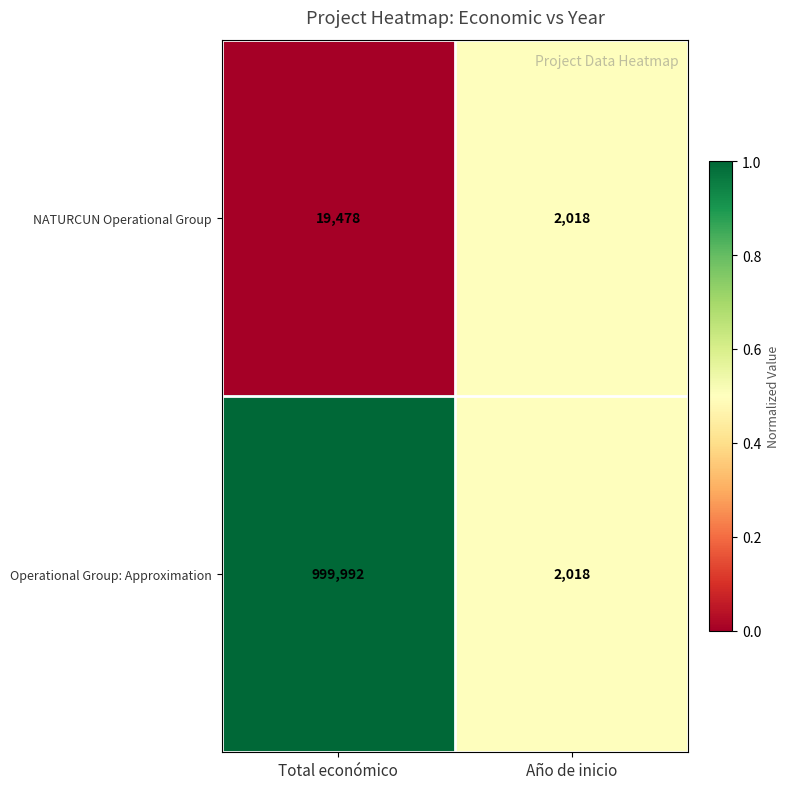

Which series changed the most between Total económico and Año de inicio?

Operational Group: Approximation